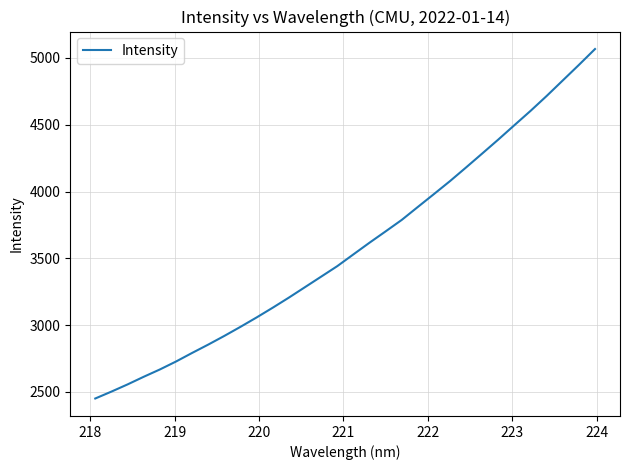

What is the difference between the maximum and minimum values?

2615.6